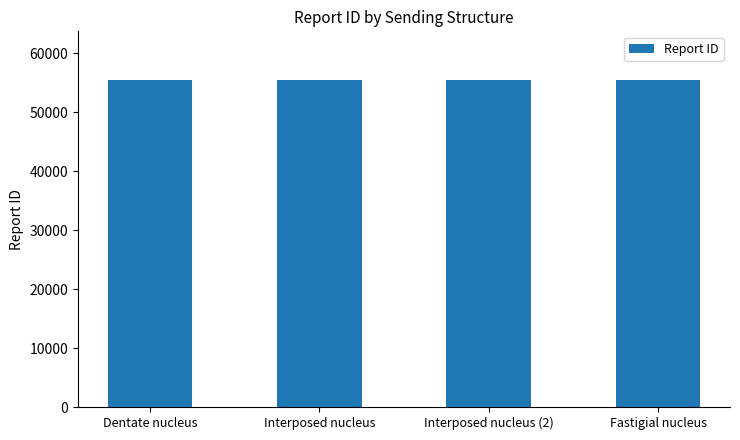

What is the sum of all values?

221498